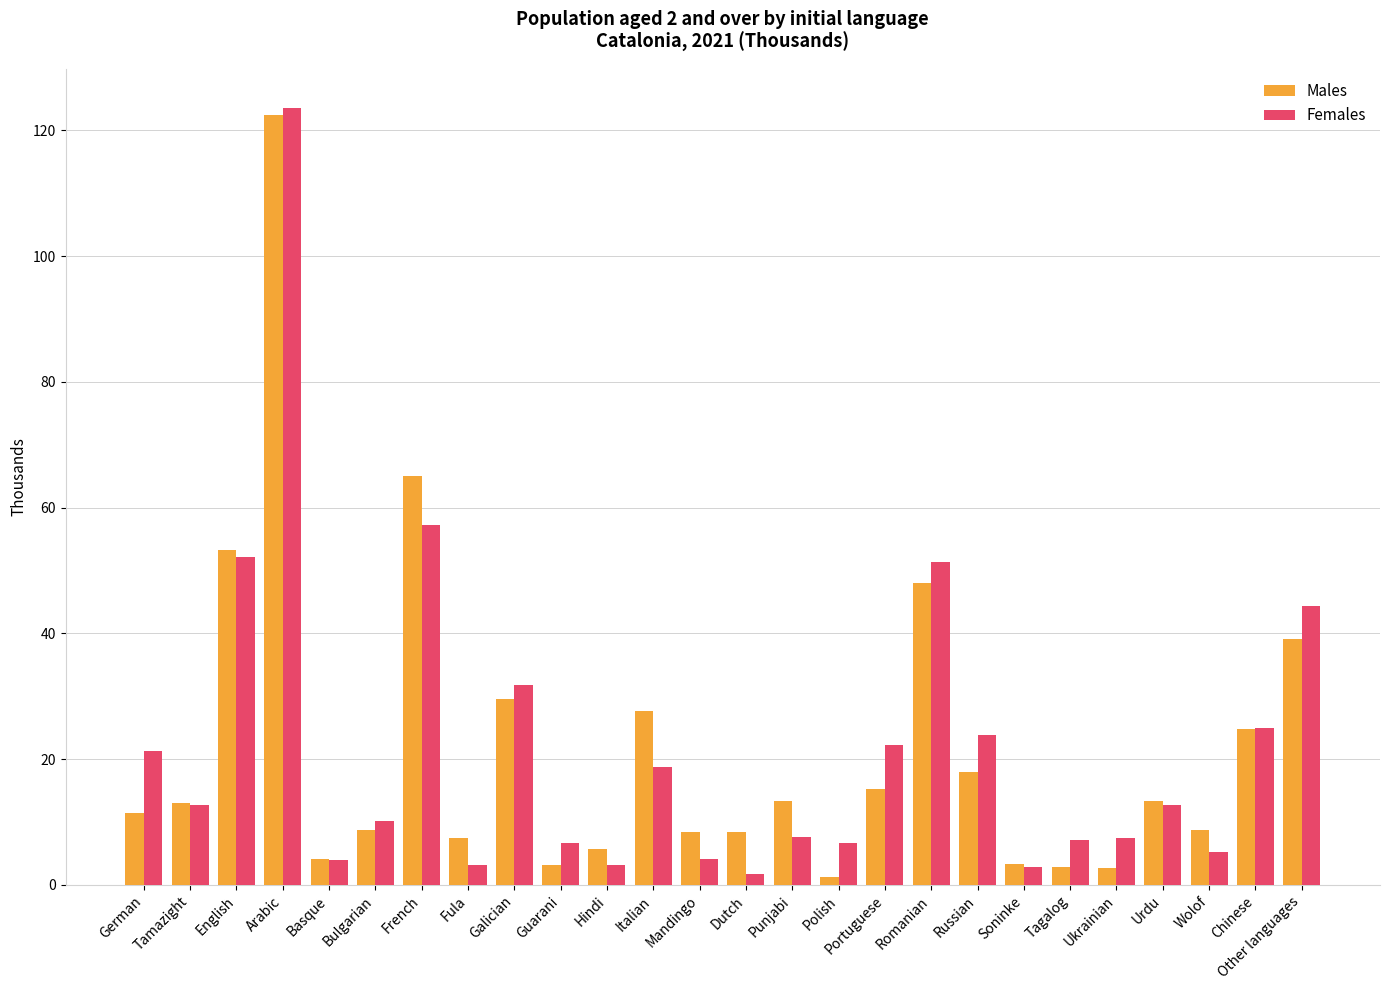

The value of Females at Galician is 31.8. True or false?

True